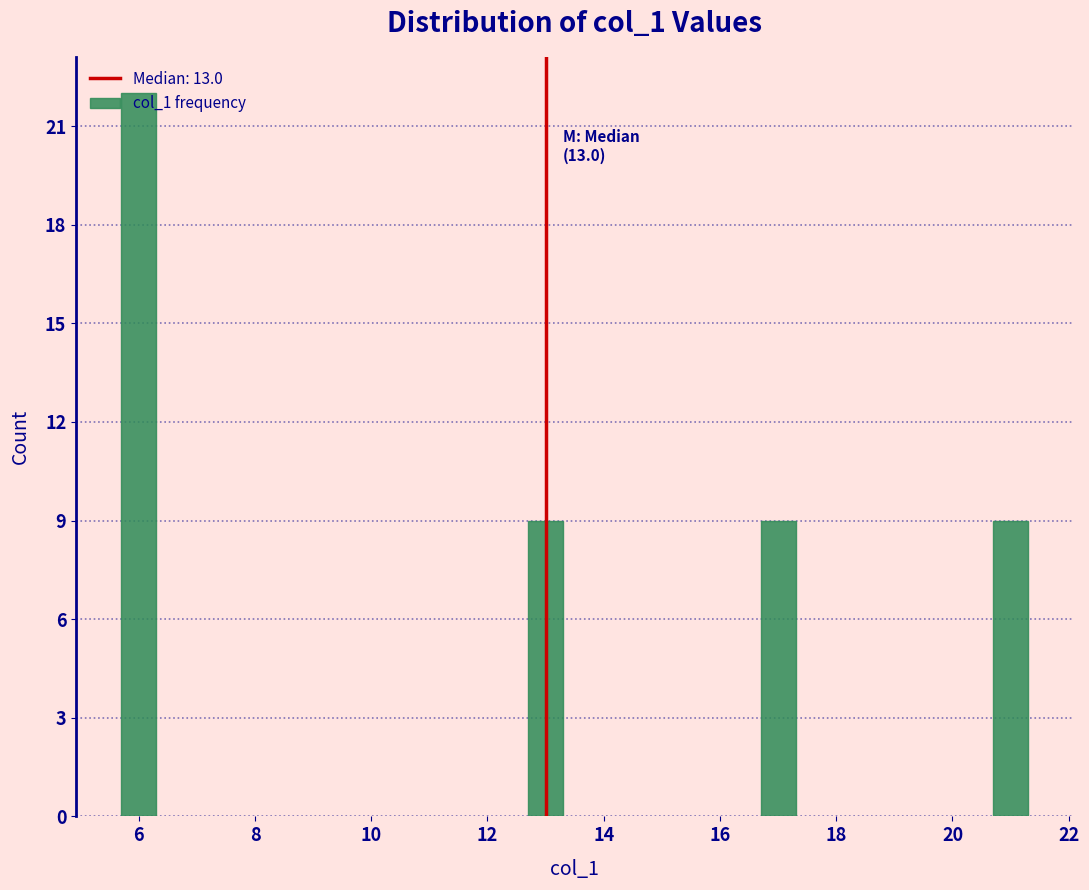

True or false: the data shows 15 at 12.

False